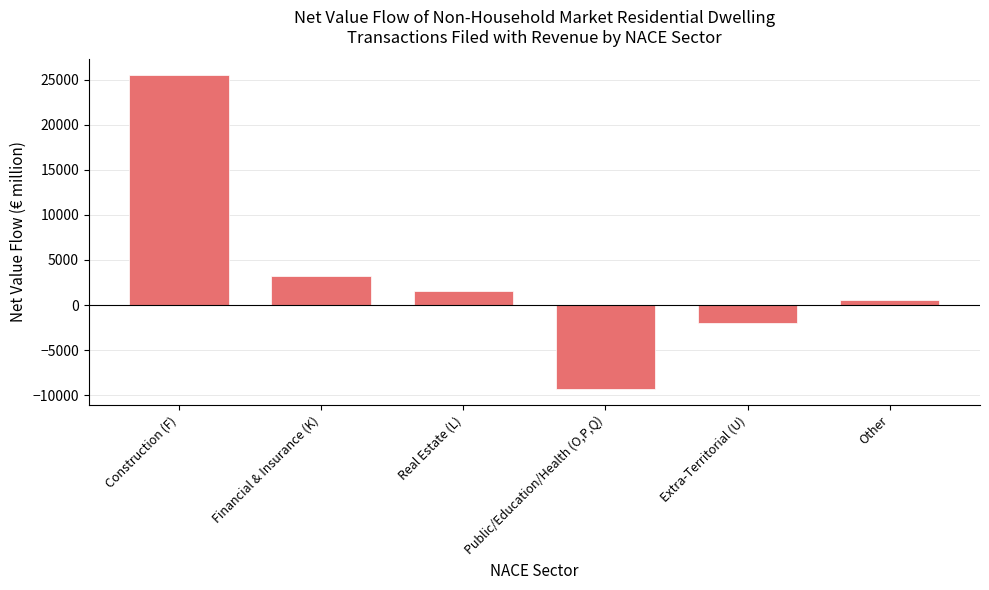

What is the label of the 6th bar from the right?

Construction (F)